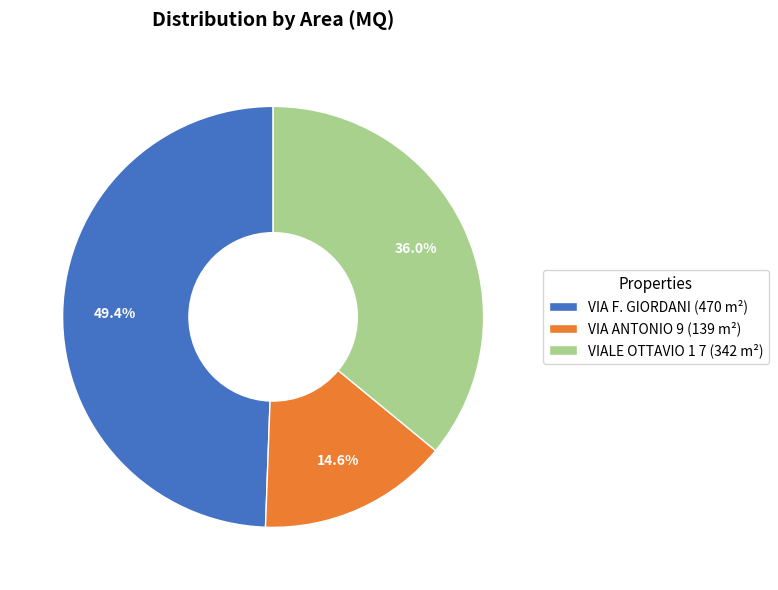

Is VIA ANTONIO 9 the majority of the pie?

No